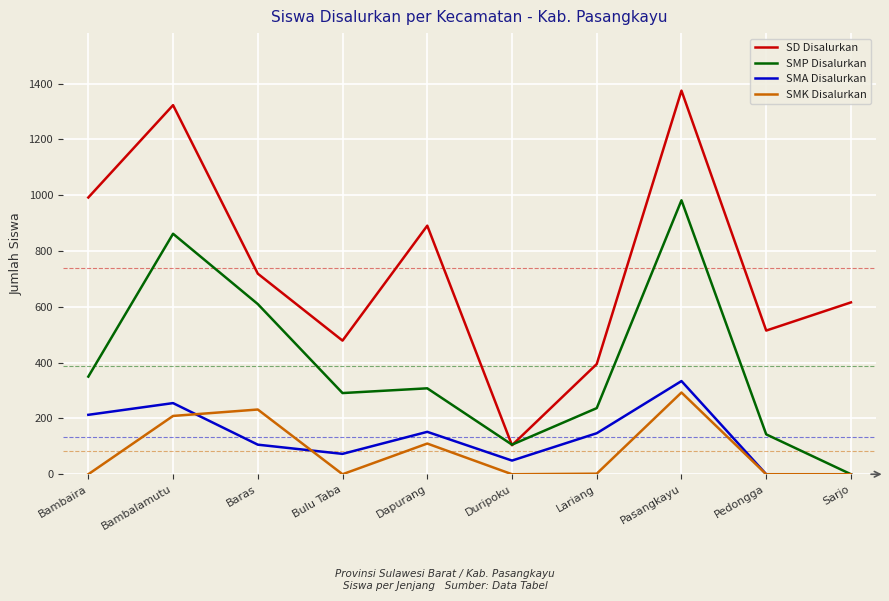

What is the difference between the maximum and minimum values in the SMK Disalurkan series?

293